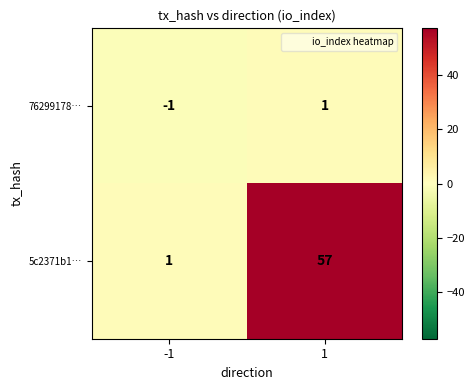

Which series has the largest total across all categories?

5c2371b1…